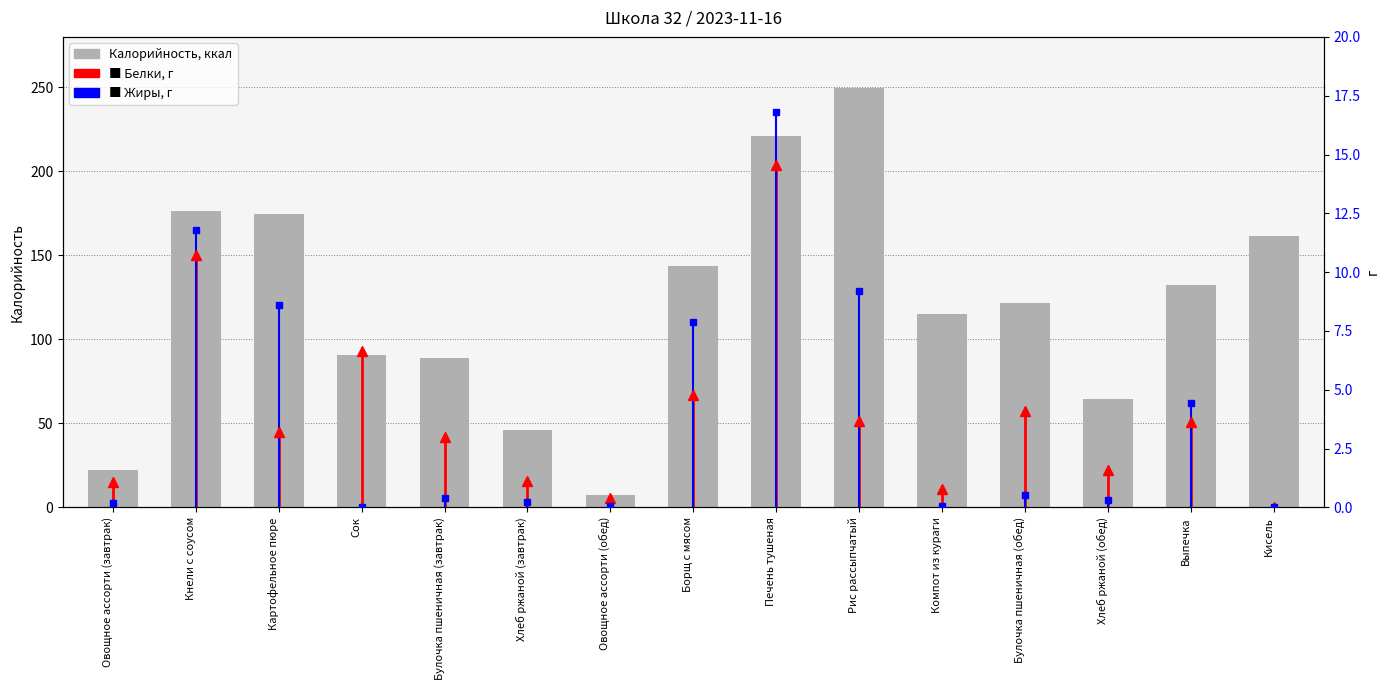

Which category has the highest value in the Белки series?

Печень тушеная